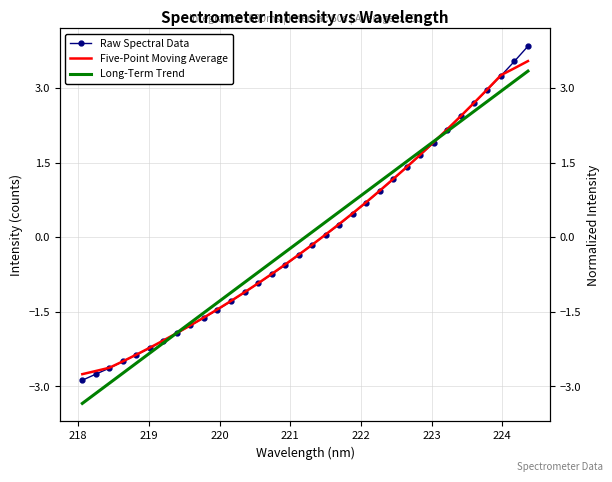

True or false: Long-Term Trend and Five-Point Moving Average intersect in this chart.

True